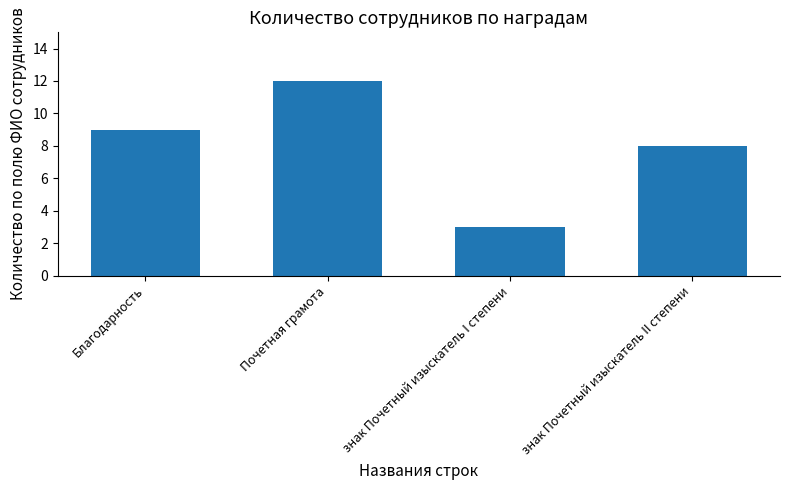

Reading left to right, what are all the values shown in this chart?

Благодарность=9	Почетная грамота=12	знак Почетный изыскатель I степени=3	знак Почетный изыскатель II степени=8